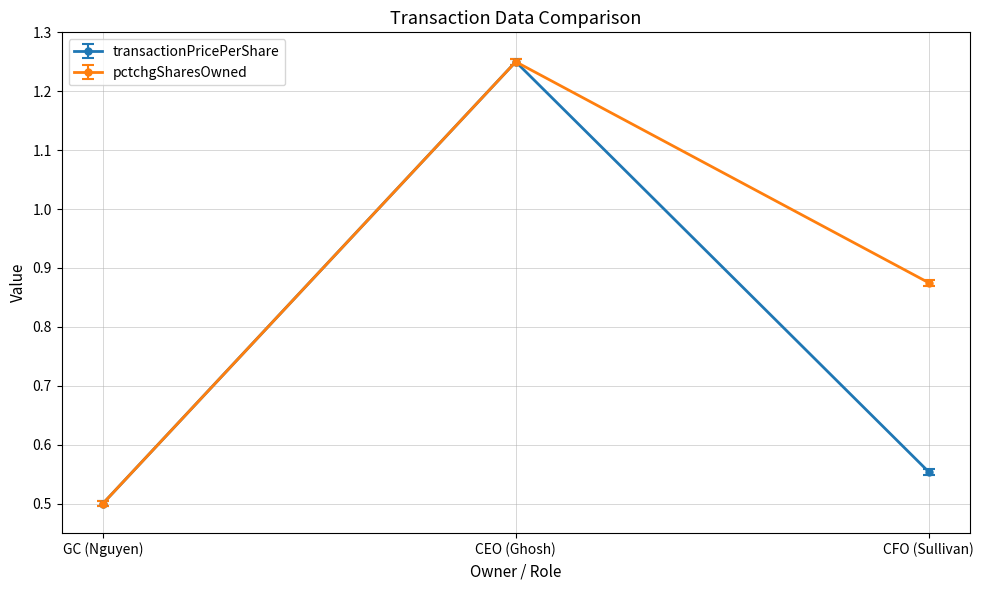

True or false: pctchgSharesOwned has a value of 0.5 at GC (Nguyen).

True